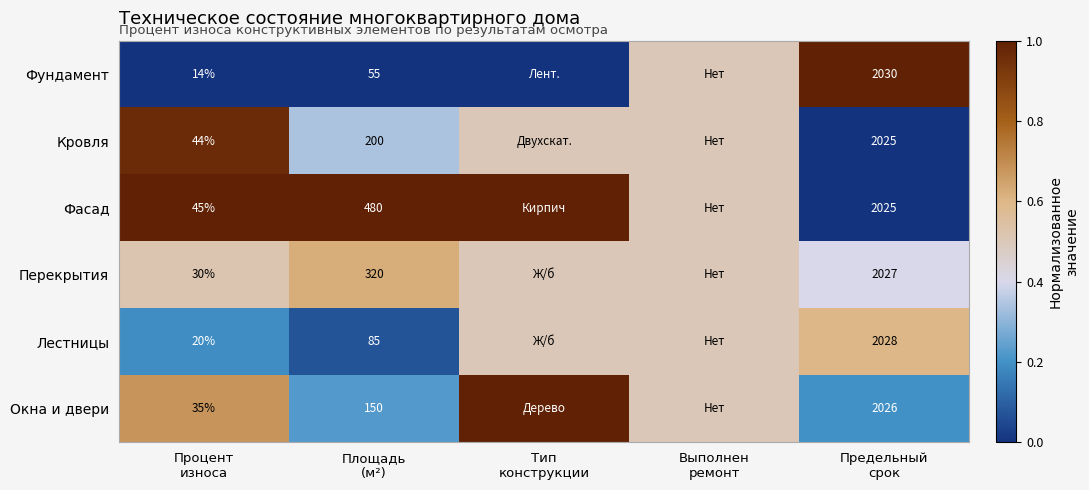

True or false: Фундамент has a value of -0.5 at Тип конструкции.

False